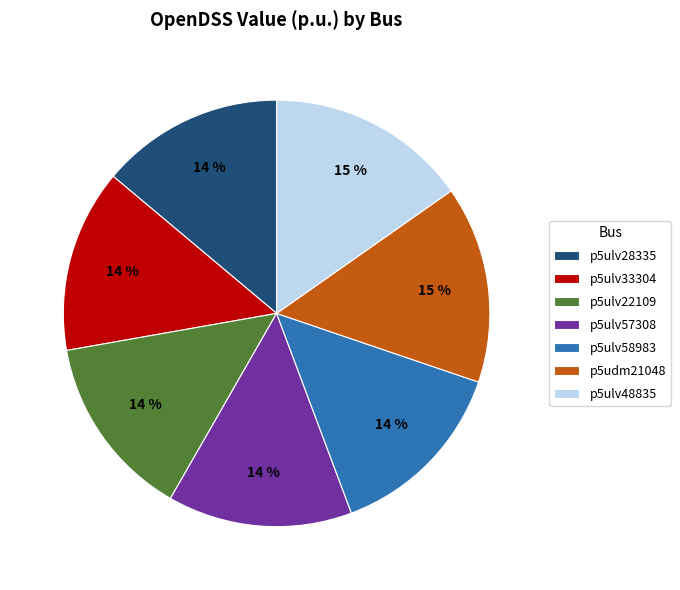

To the nearest percent, what is the difference between the p5udm21048 and p5ulv22109 slice percentages?

1%